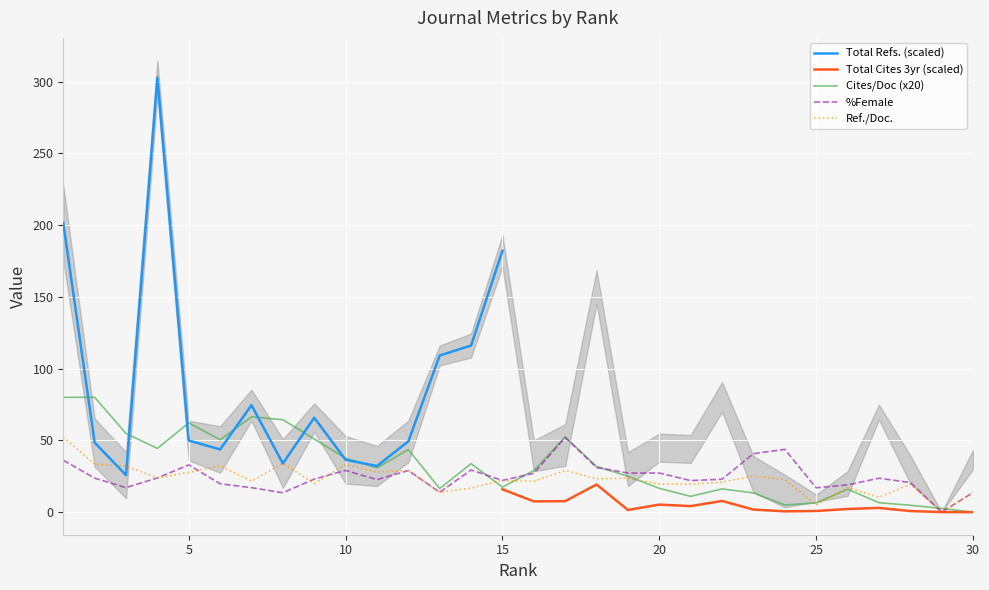

What is the value of the %Female point at the 1st from the left?

36.2